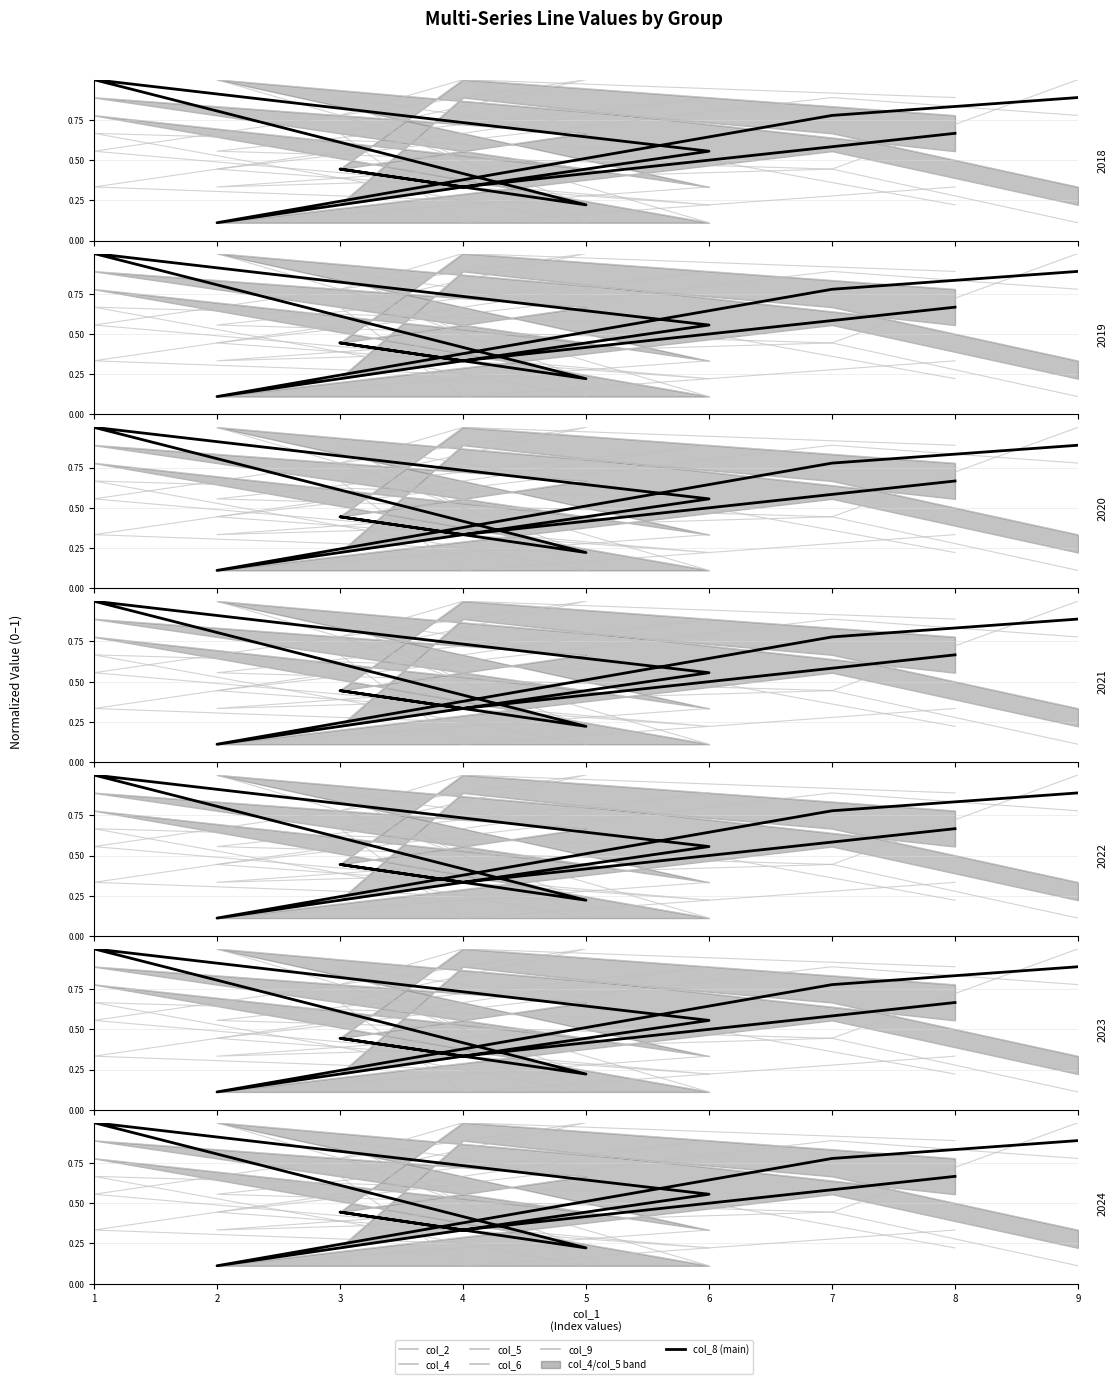

In col_4, how many points are lower than both neighbors (excluding endpoints)?

2